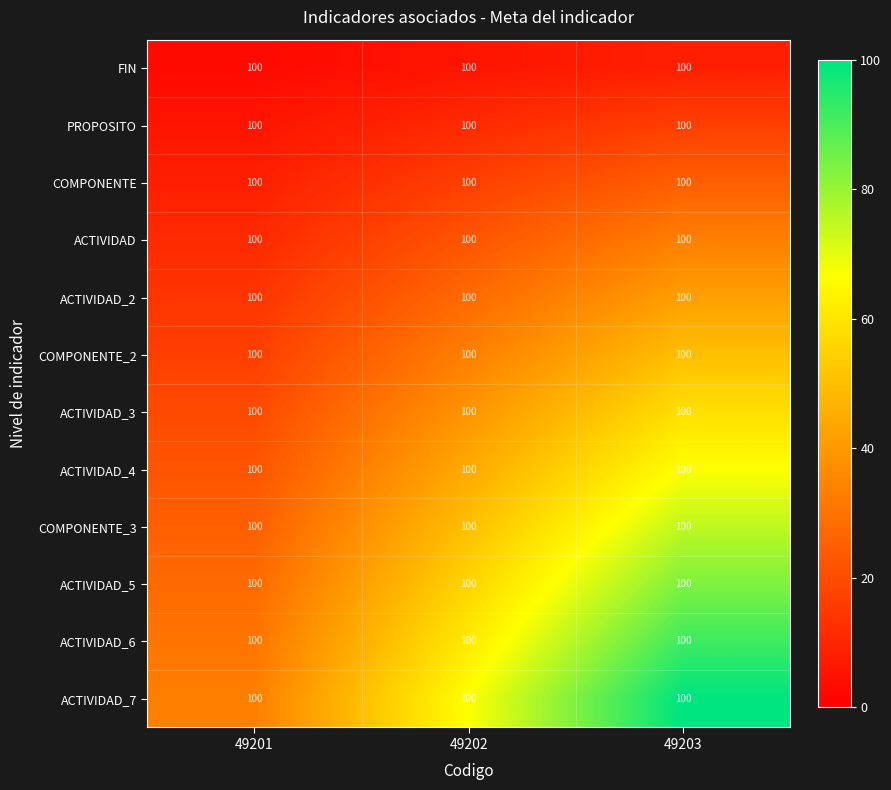

What is the greatest value displayed?

100.0